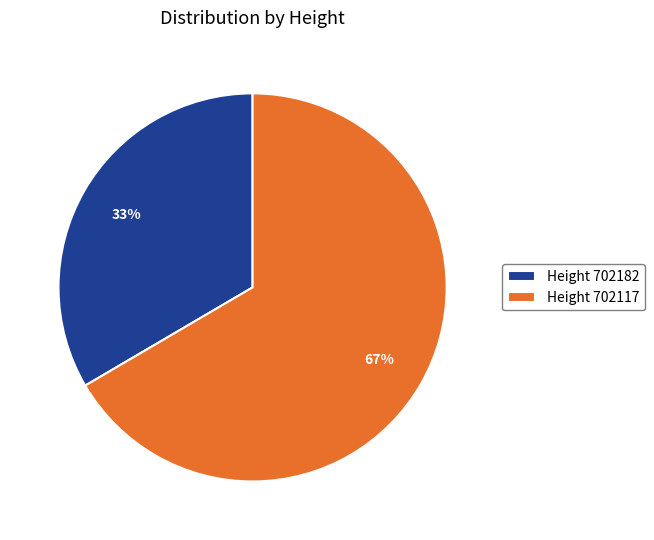

To the nearest percent, what is the average slice percentage?

50%